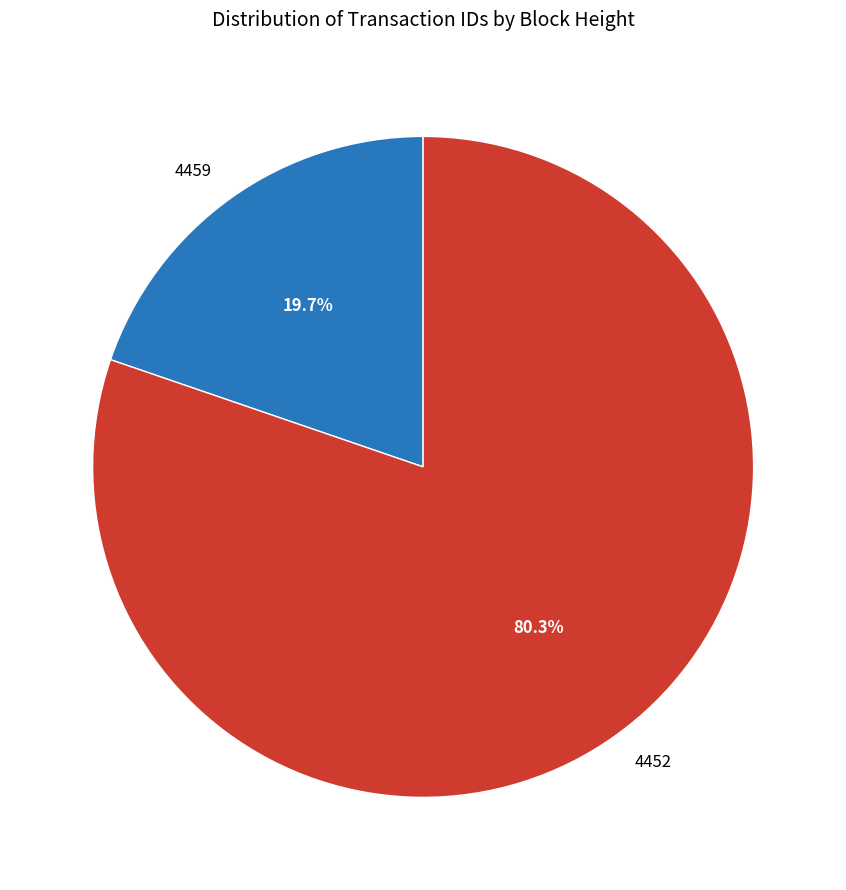

What is the smallest slice in the pie chart?

4459